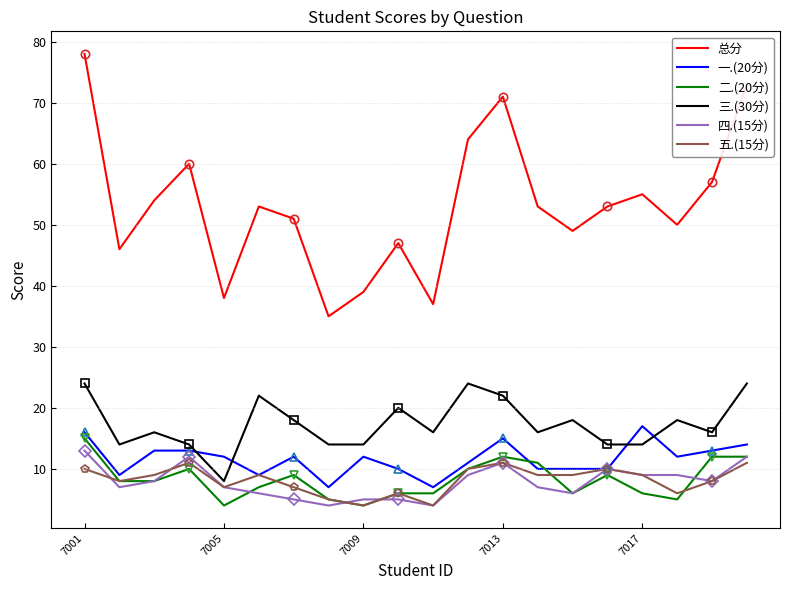

How many data points does each series have?

20